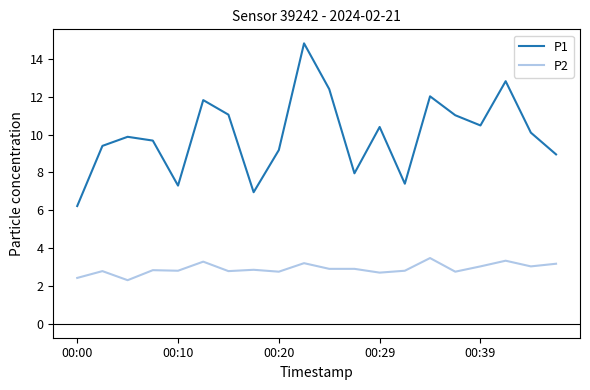

What is the highest value of the P2 series?

3.5